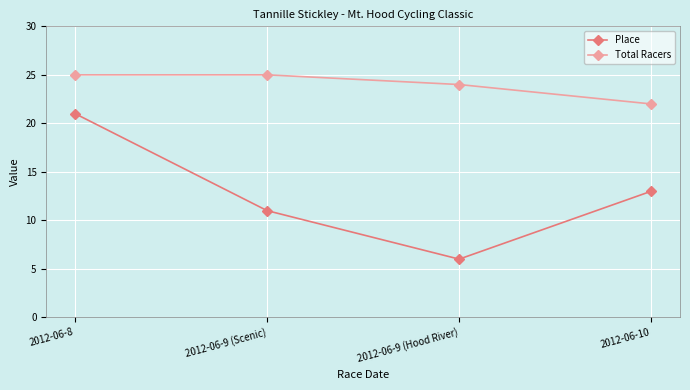

At which category does the chart reach its minimum across all series?

2012-06-9 (Hood River)